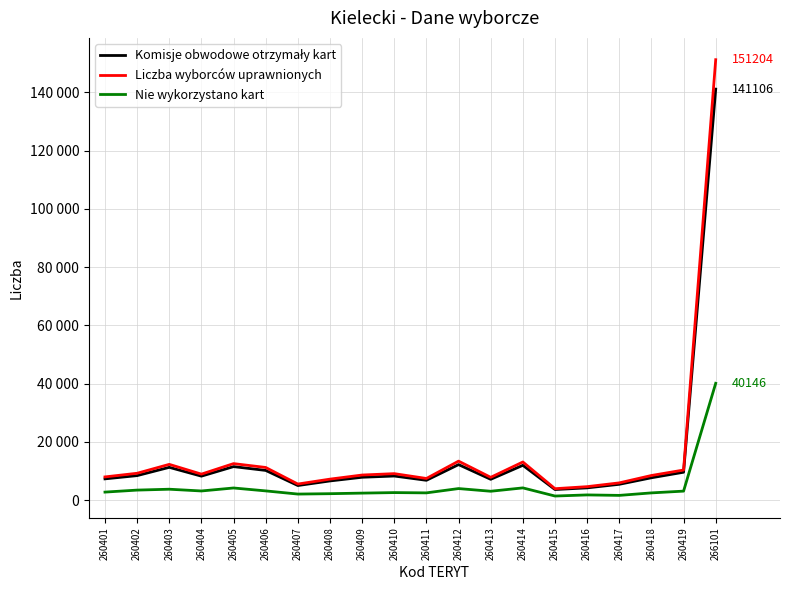

True or false: Nie wykorzystano kart has a value of 40146 at 266101.

True